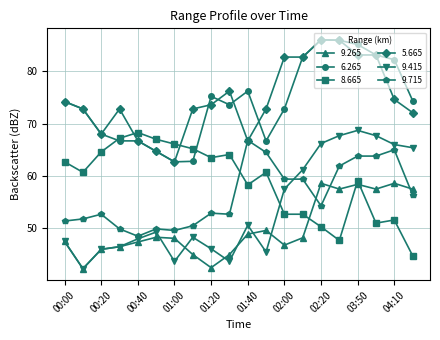

True or false: 5.665 and 9.415 intersect in this chart.

False